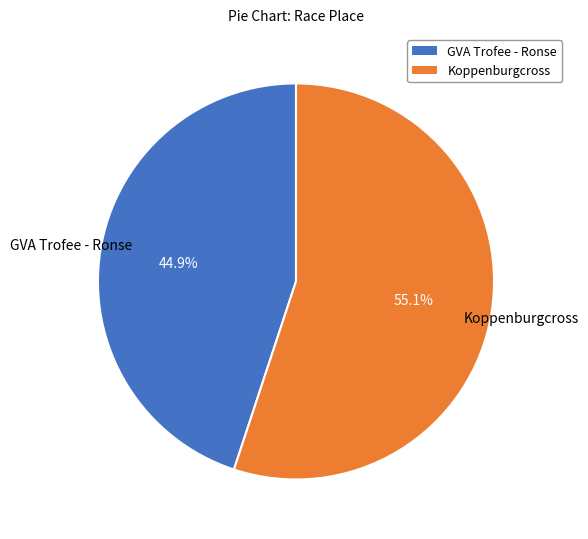

Is it true that GVA Trofee - Ronse is 40% of the pie?

False